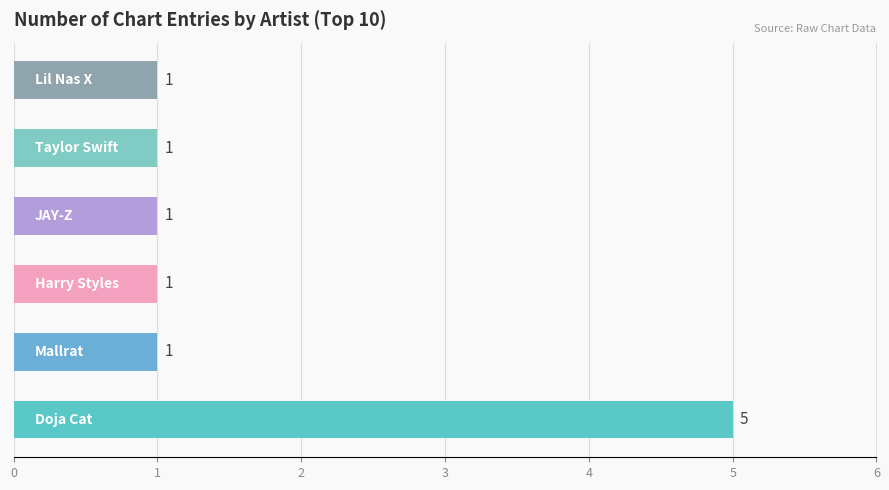

What is the greatest value displayed?

5